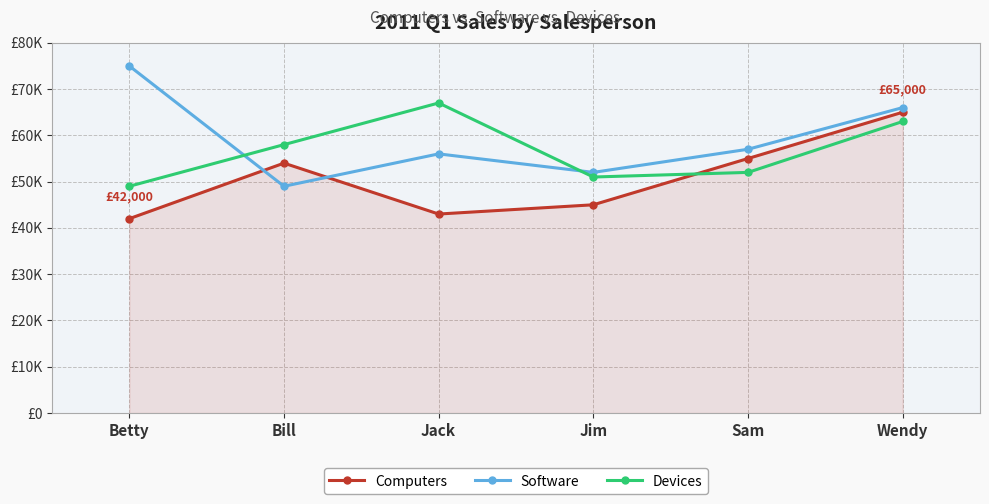

Rank the series by their average value, from lowest to highest.

Computers, Devices, Software